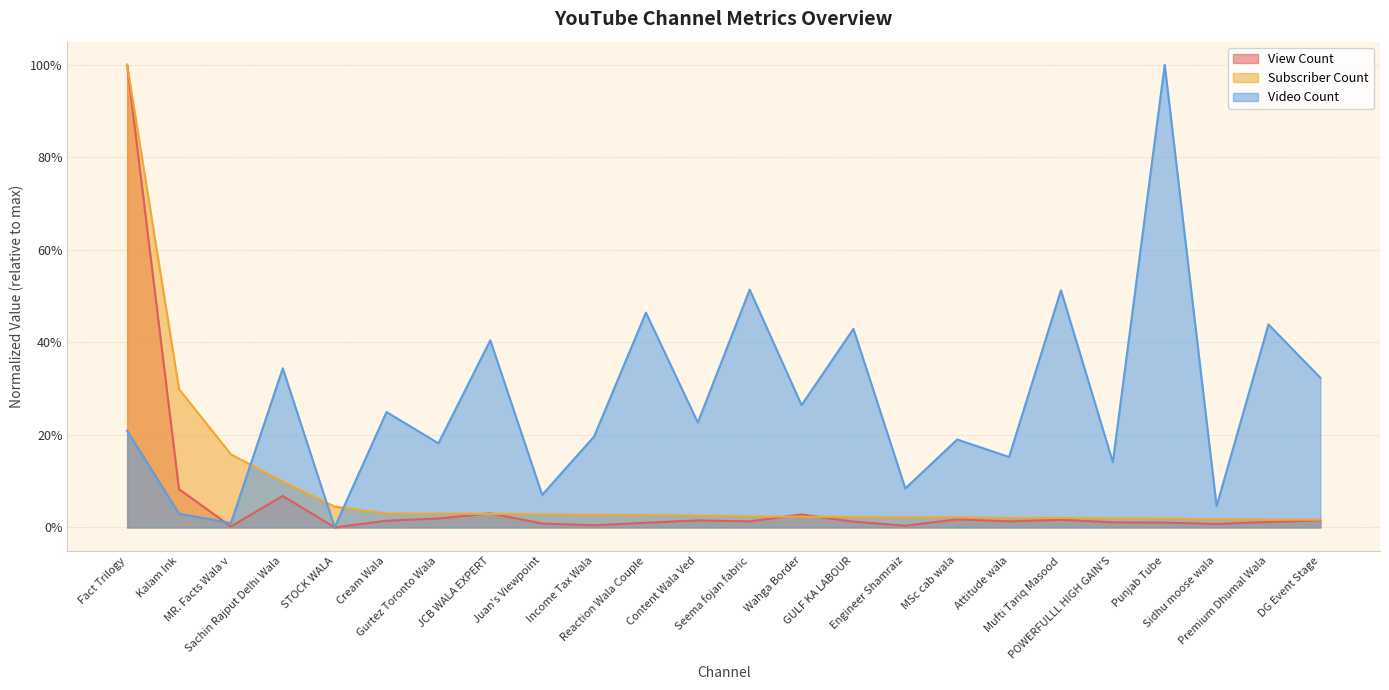

Where is Subscriber Count nearest to the value 0?

DG Event Stage